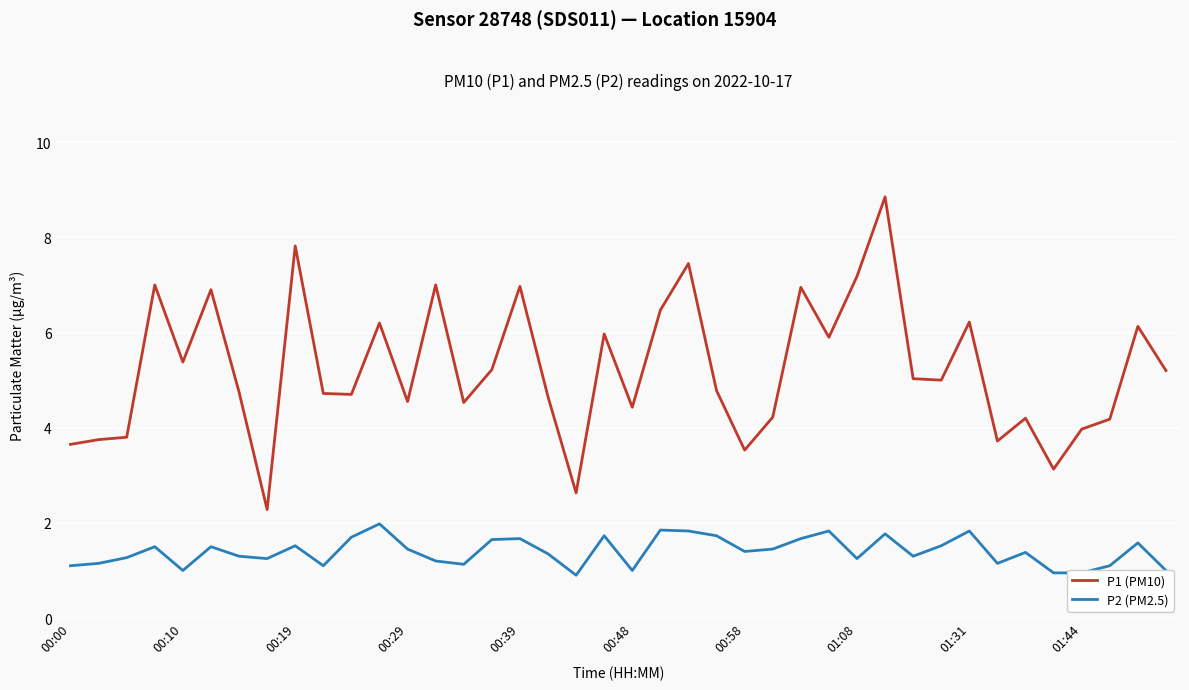

True or false: P1 (PM10) and P2 (PM2.5) intersect in this chart.

False